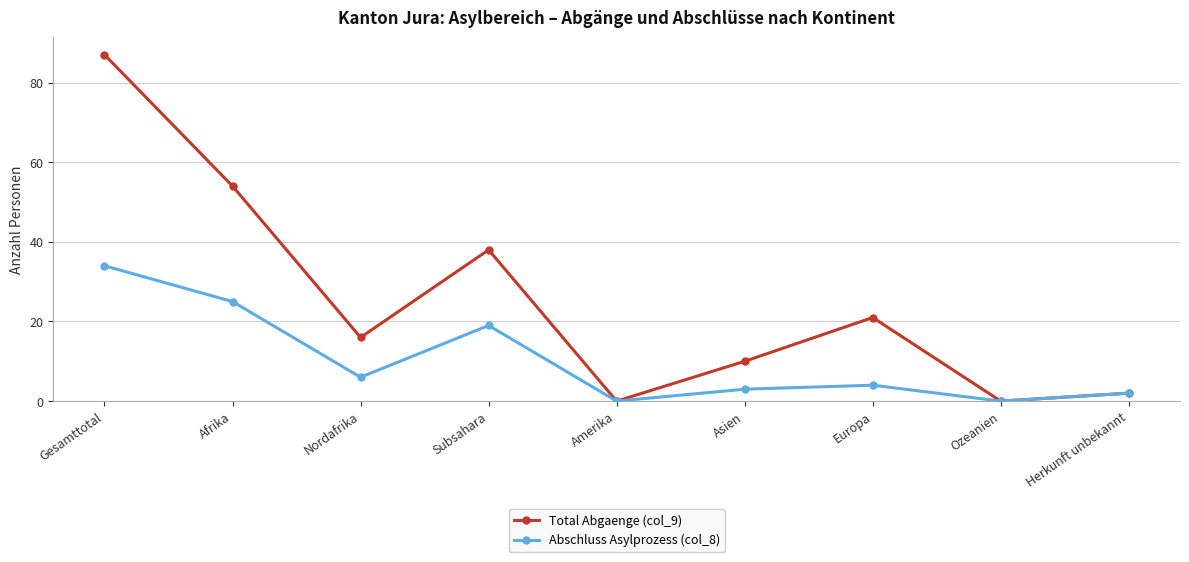

What is the difference between the second highest and second lowest values in the Abschluss Asylprozess (col_8) series?

25